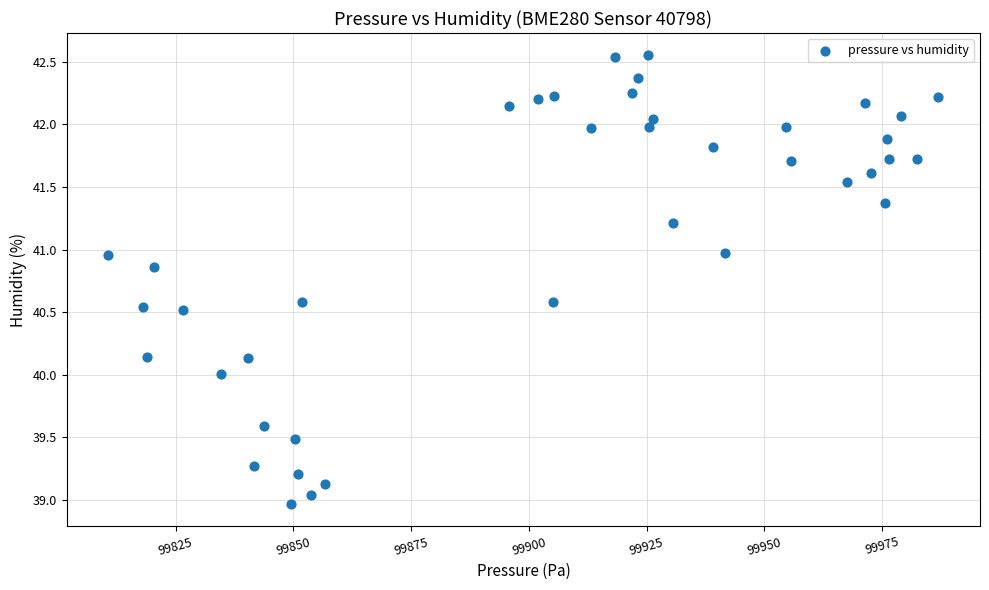

What is the range of Y values (max minus min)?

3.6